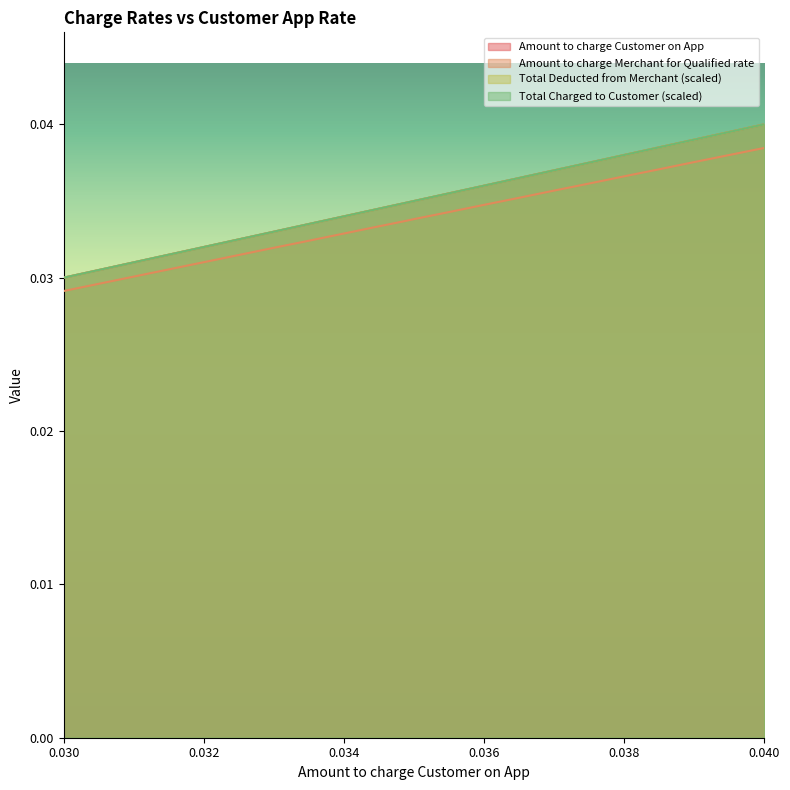

What are all the series names shown in the legend?

Amount to charge Customer on App, Amount to charge Merchant for Qualified rate, Total Charged to Customer, Total Deducted from Merchant